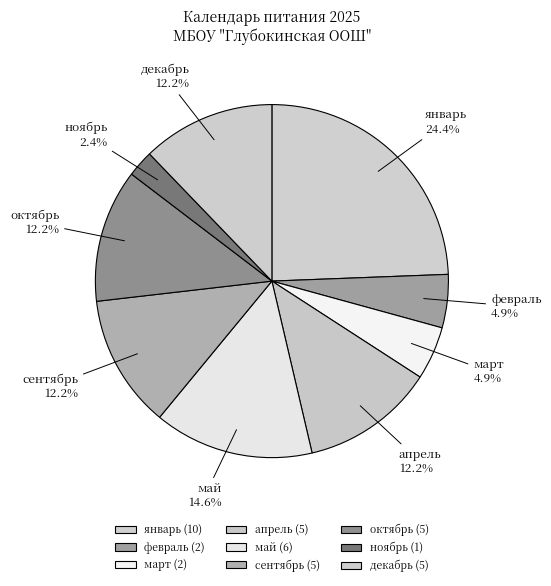

To the nearest percent, what portion does октябрь represent?

12%